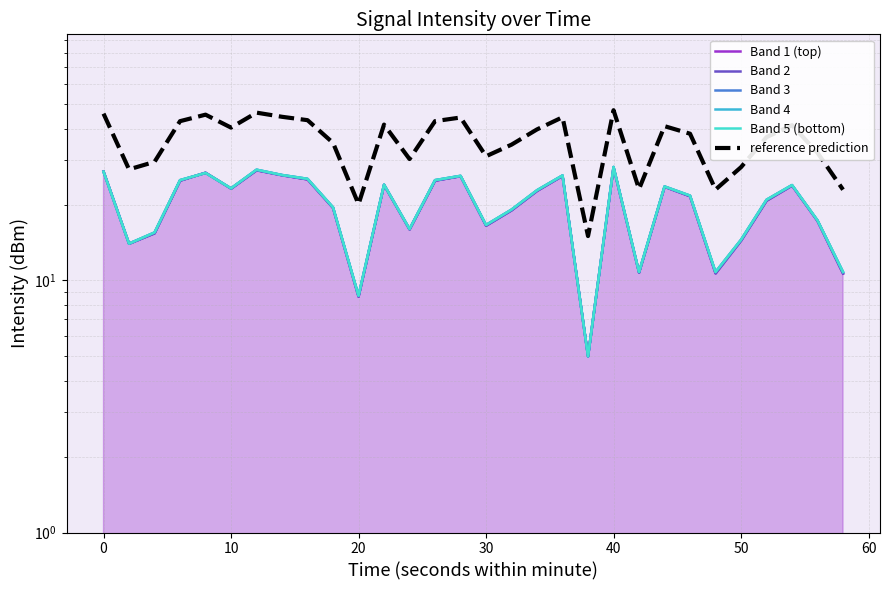

What is the value of the Band 2 point at the 22nd from the left?

10.7